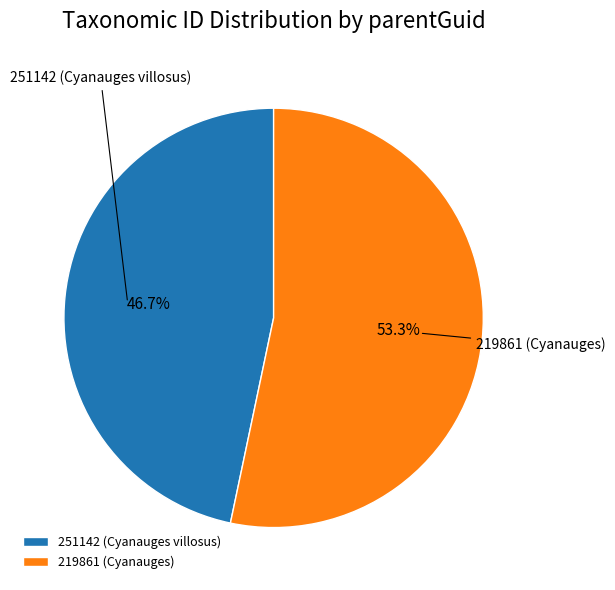

What percentage is NOT represented by 219861 (Cyanauges)?

46.7%